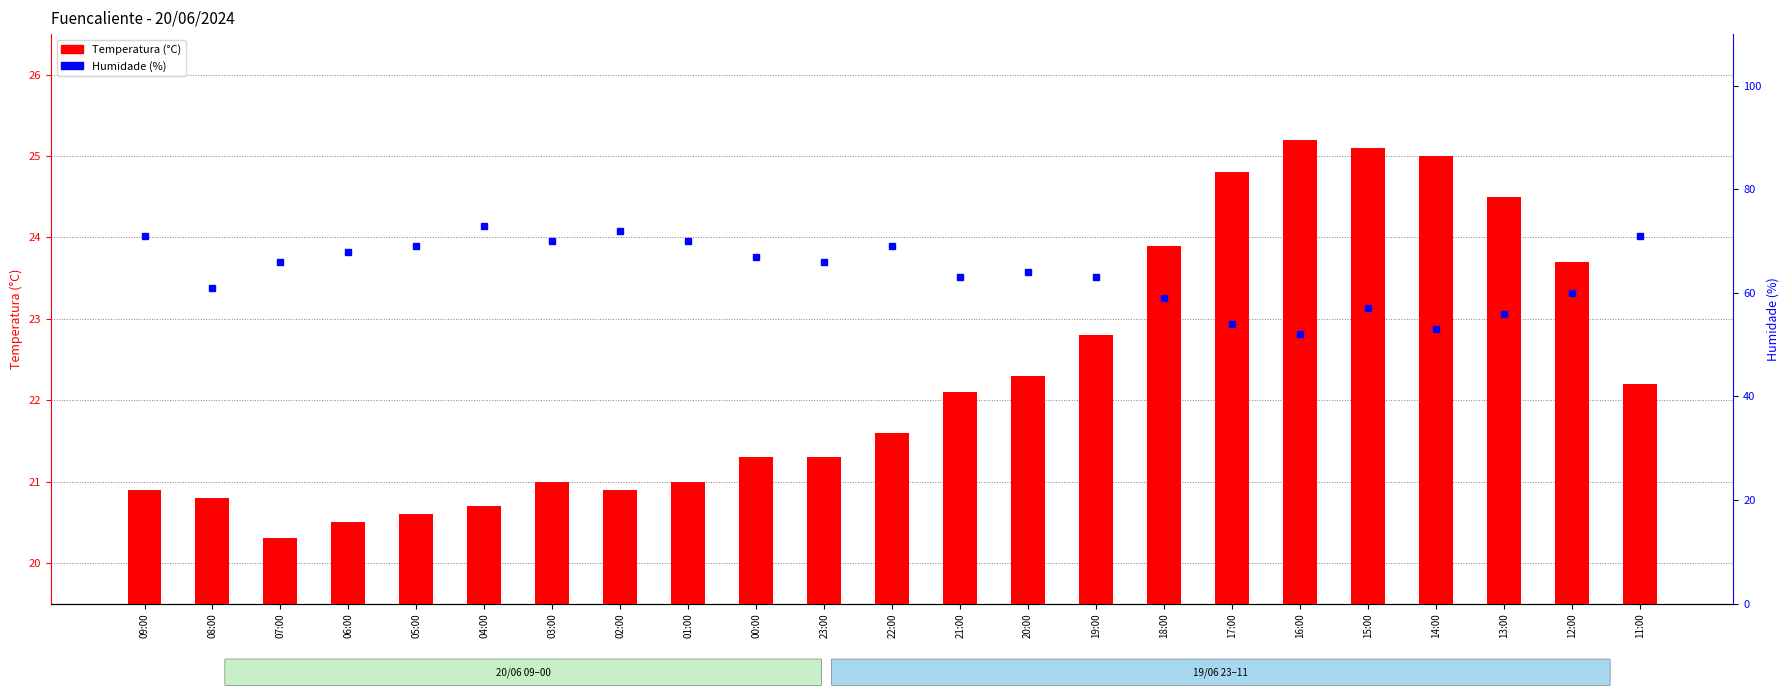

Are the bars horizontal?

No